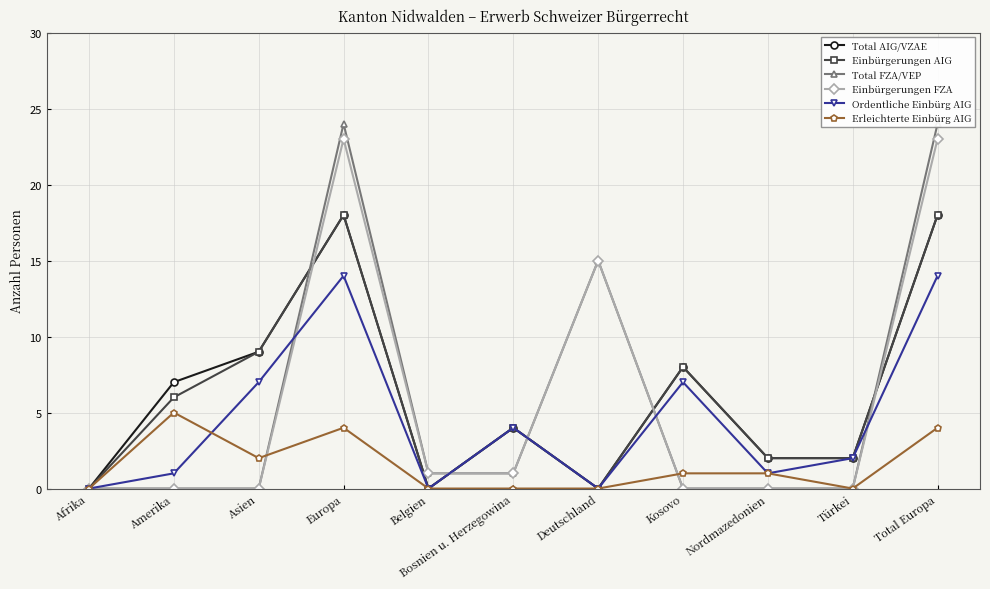

What is the value of the Einbürgerungen AIG point at the 9th from the left?

2